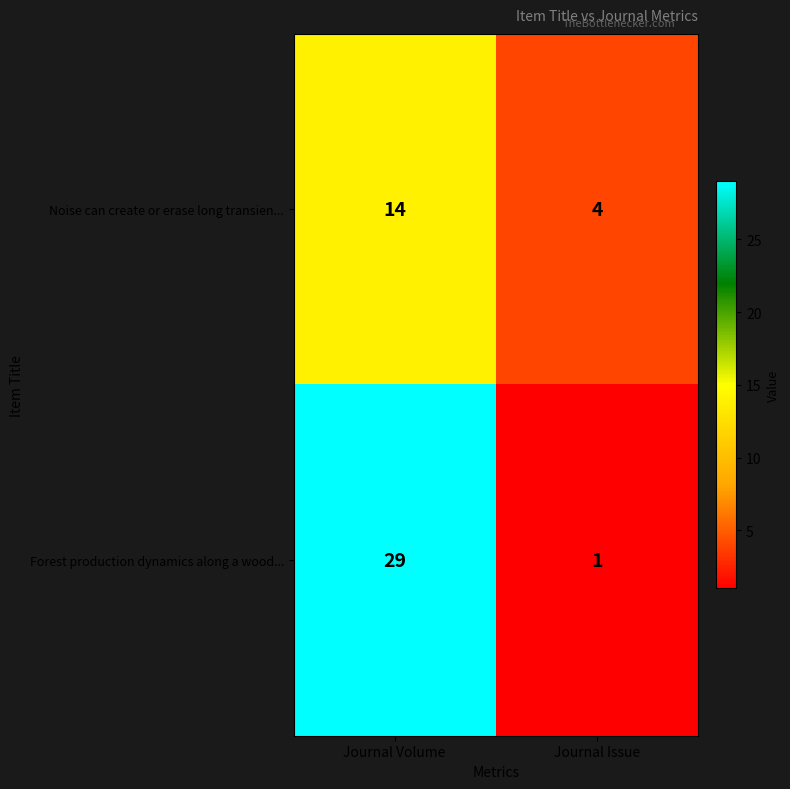

How many data points in Noise can create or erase long transien... are less than 14?

1